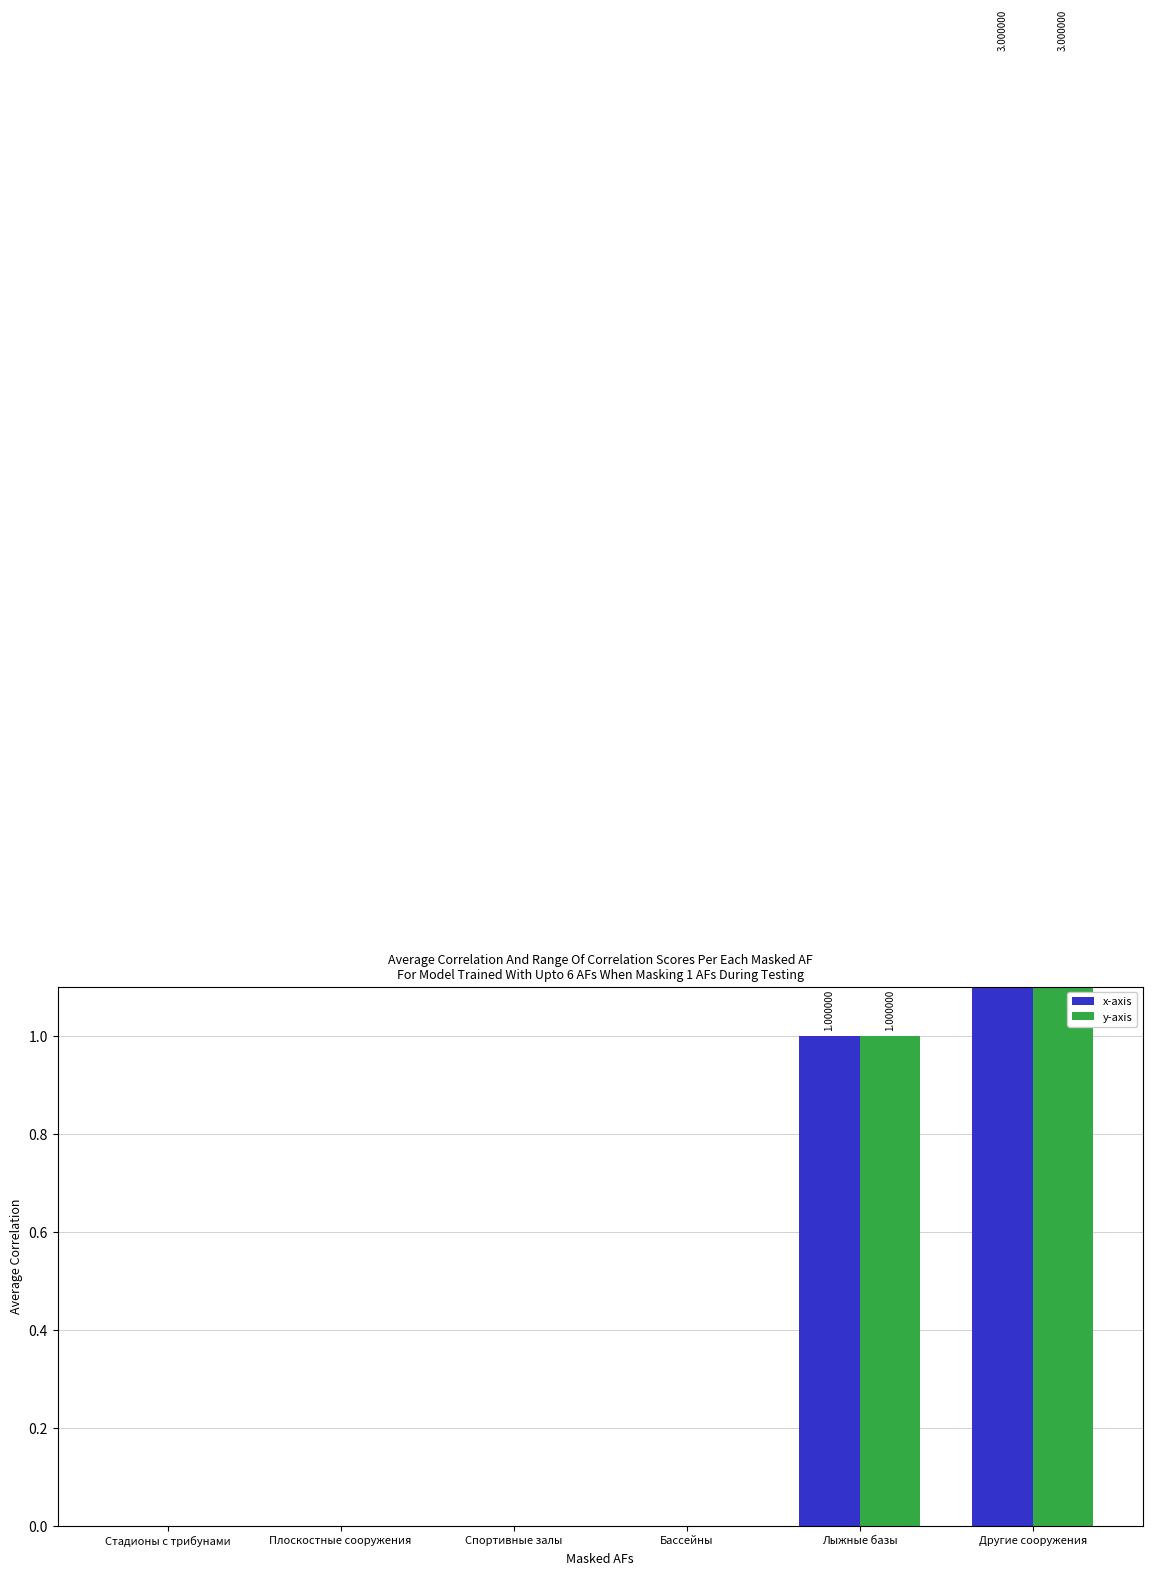

Which category has the highest value in the x-axis series?

Другие сооружения